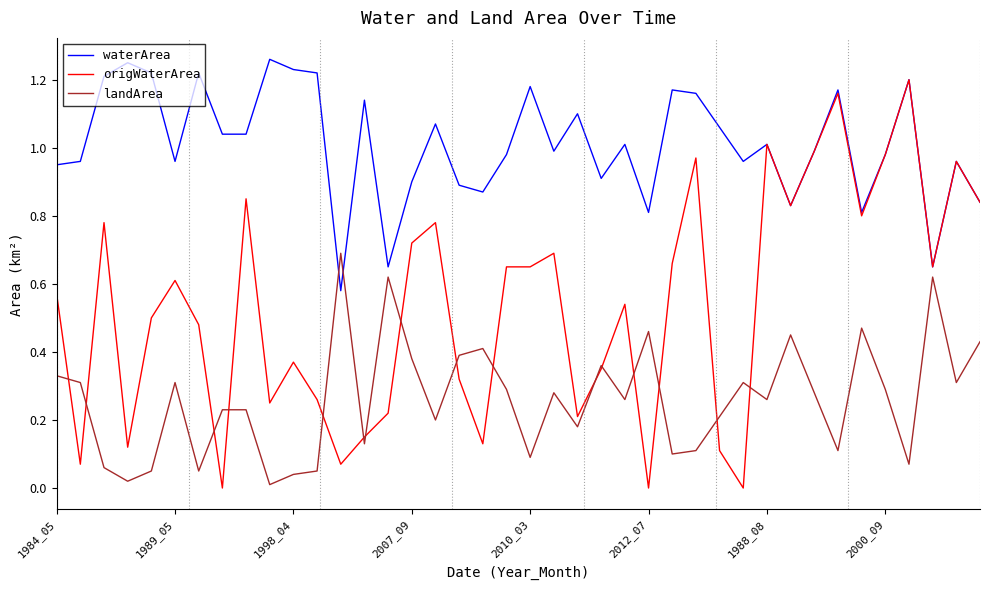

Rank the series by their maximum value, from highest to lowest.

waterArea, origWaterArea, landArea